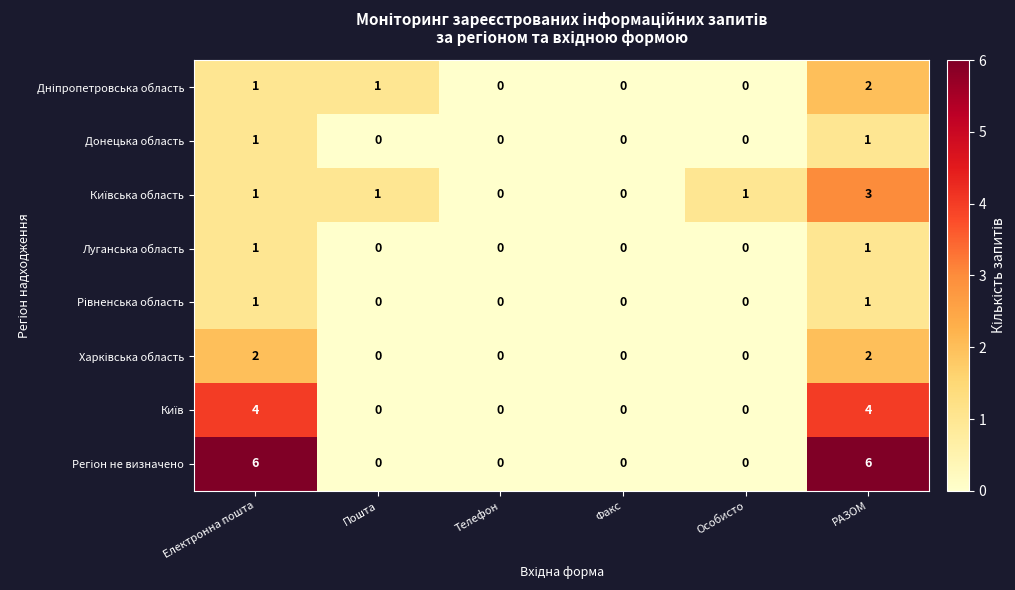

At which category is the sum across all series the highest?

РАЗОМ